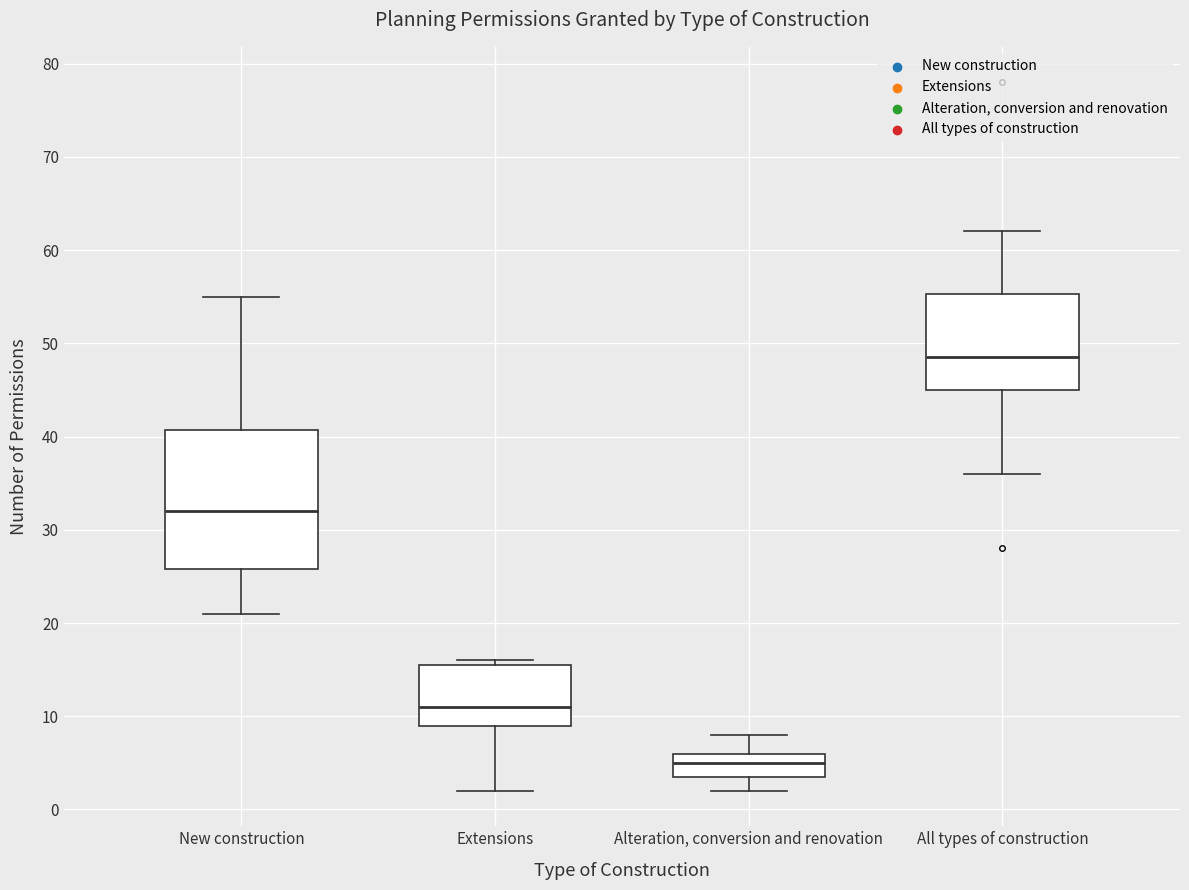

Which box's median line is the highest?

All types of construction